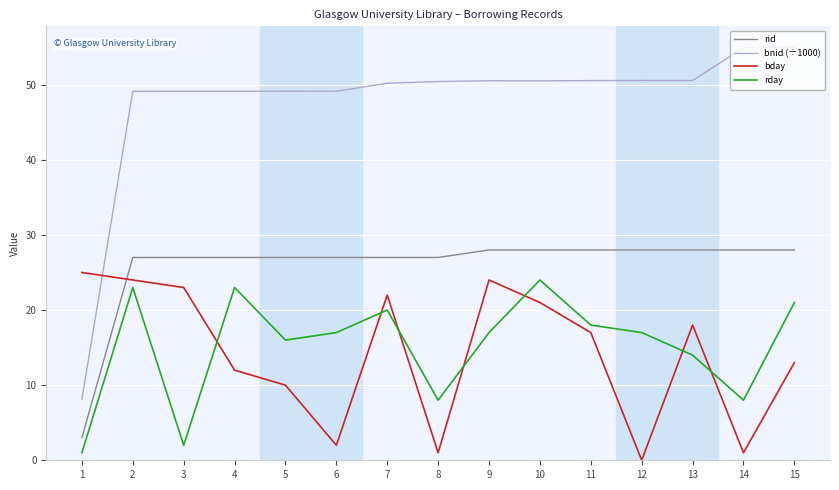

True or false: bnid (÷1000) and rday intersect in this chart.

False